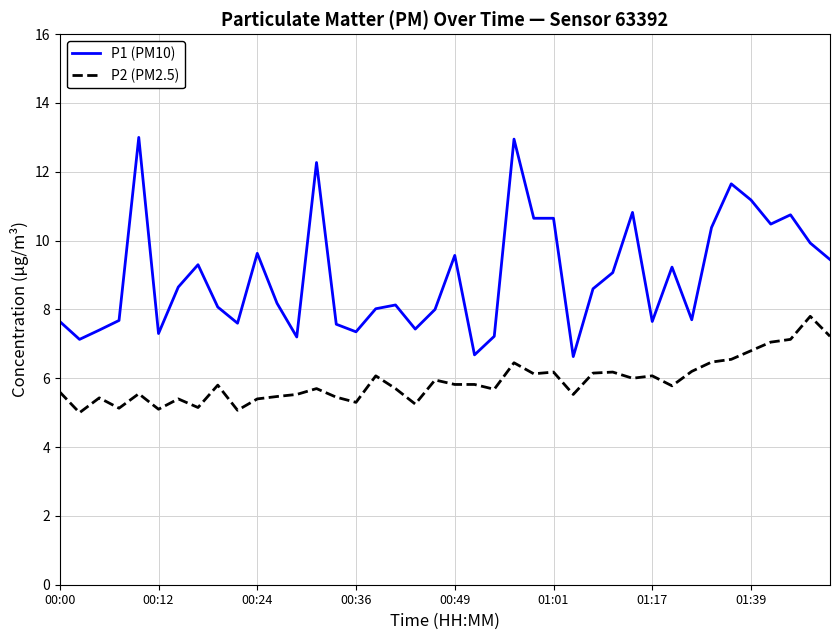

What is the highest value of the P1 (PM10) series?

13.0